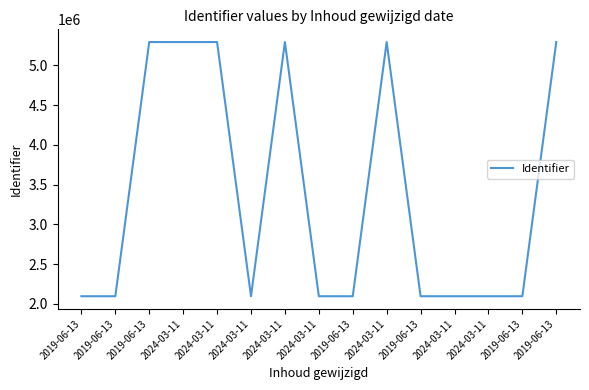

Which label corresponds to the smallest value in the chart?

2019-06-13